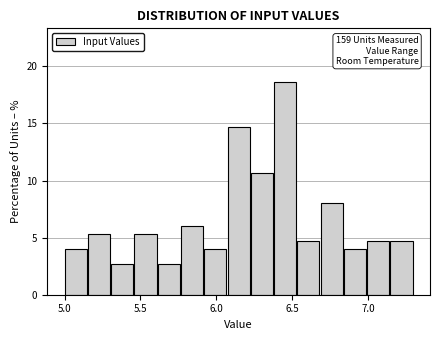

Around what value on the x-axis is the tallest bar? Give the approximate position of its centre, as read against the axis.

6.45